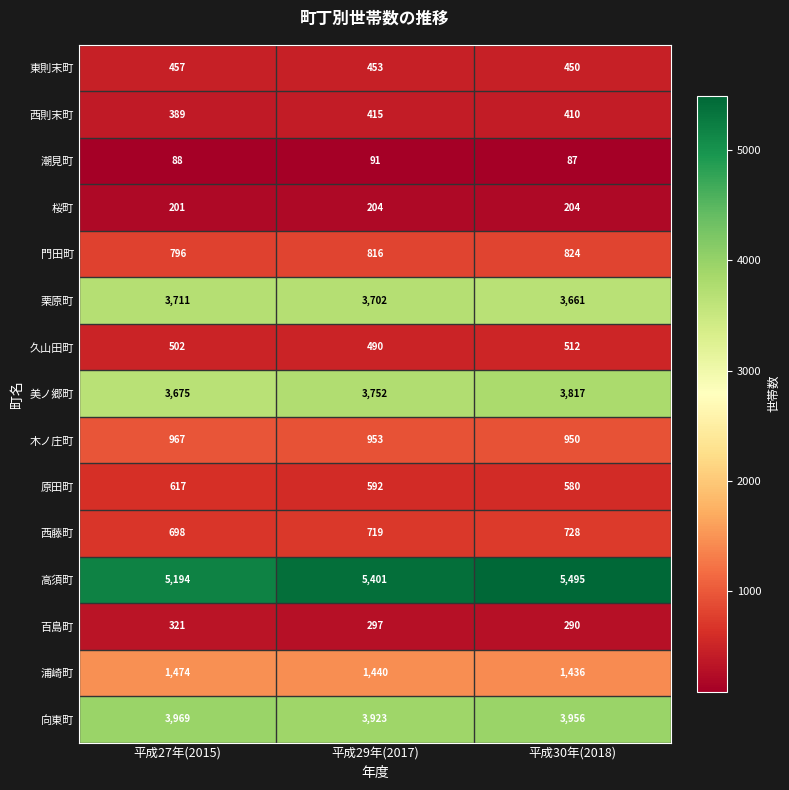

Which series has the widest spread of values?

高須町